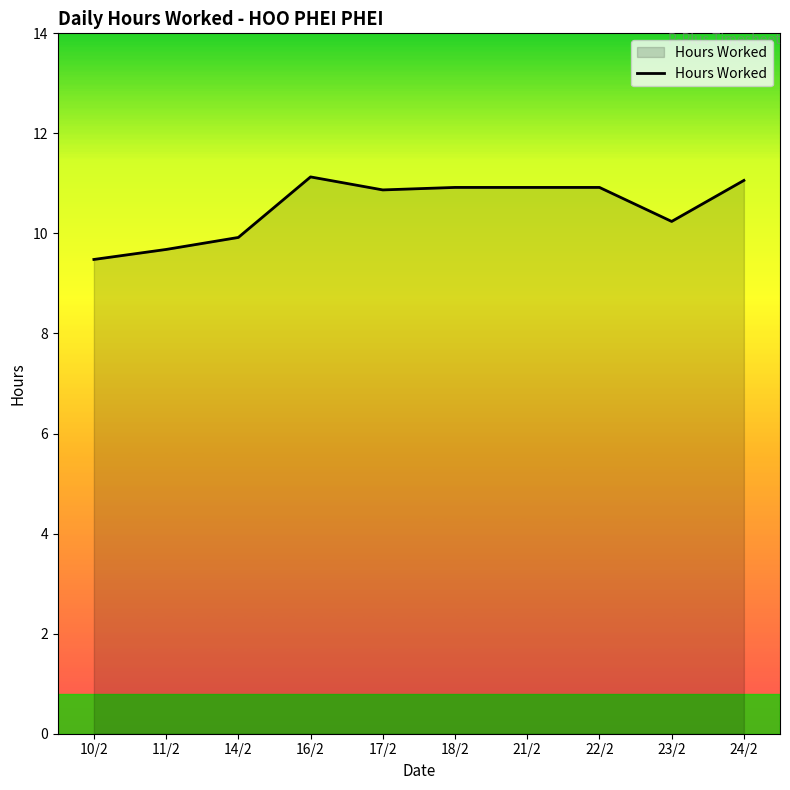

Reading left to right, list all the values displayed in this chart.

9.5	9.7	9.9	11.1	10.9	10.9	10.9	10.9	10.2	11.1